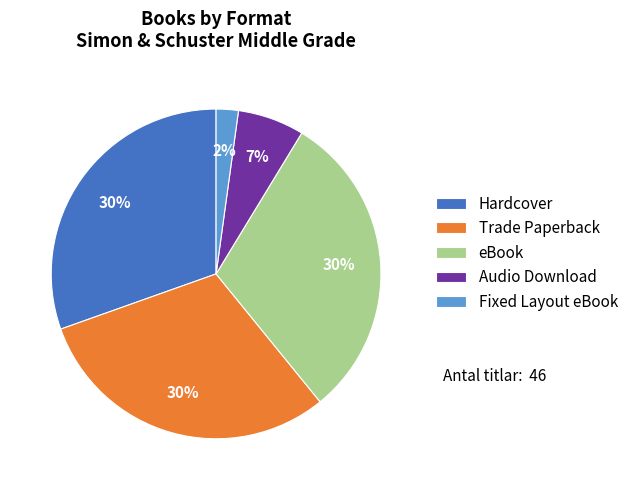

What is the ratio of the value at eBook to the value at Trade Paperback?

1.0